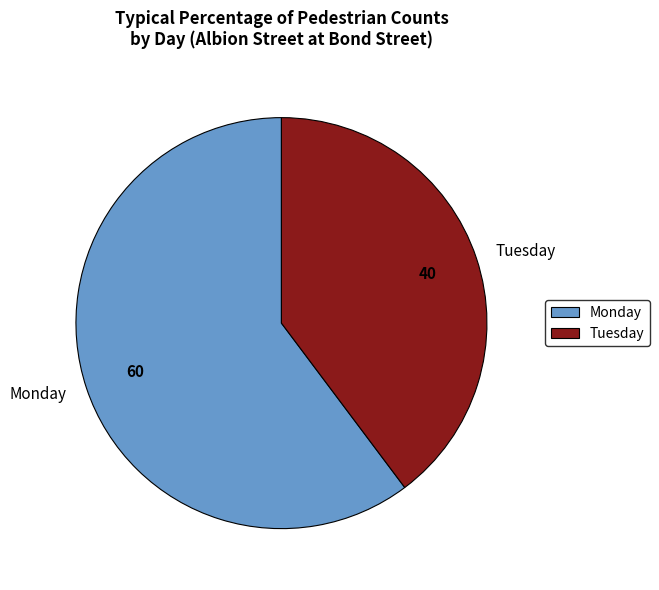

Do Tuesday and Monday together represent more than half of the pie?

Yes